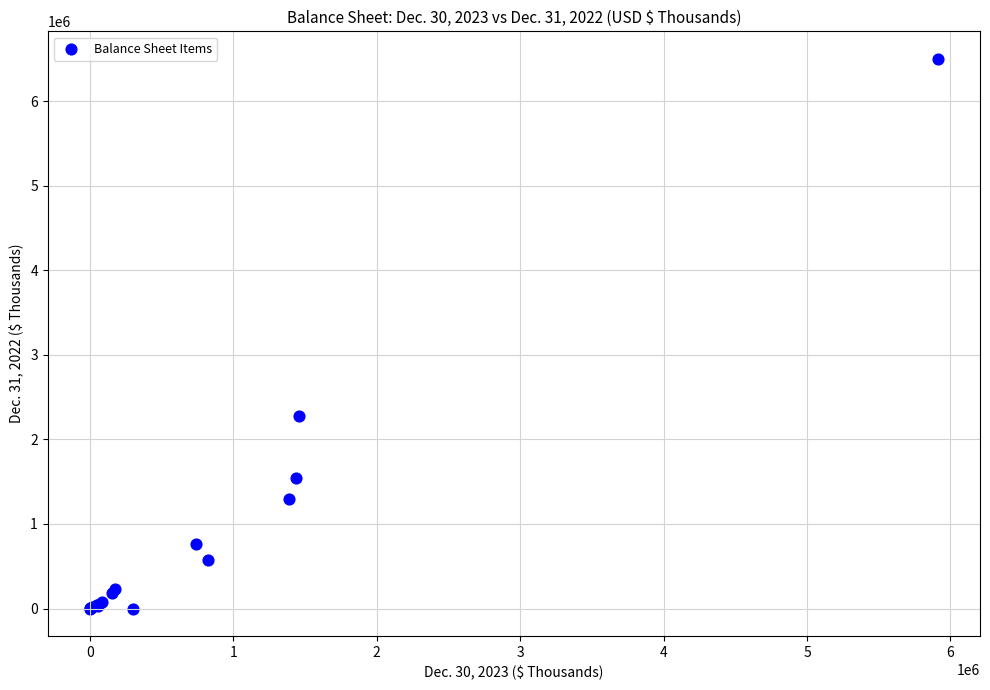

What Y value in the scatter plot is closest to 3249949?

2277065